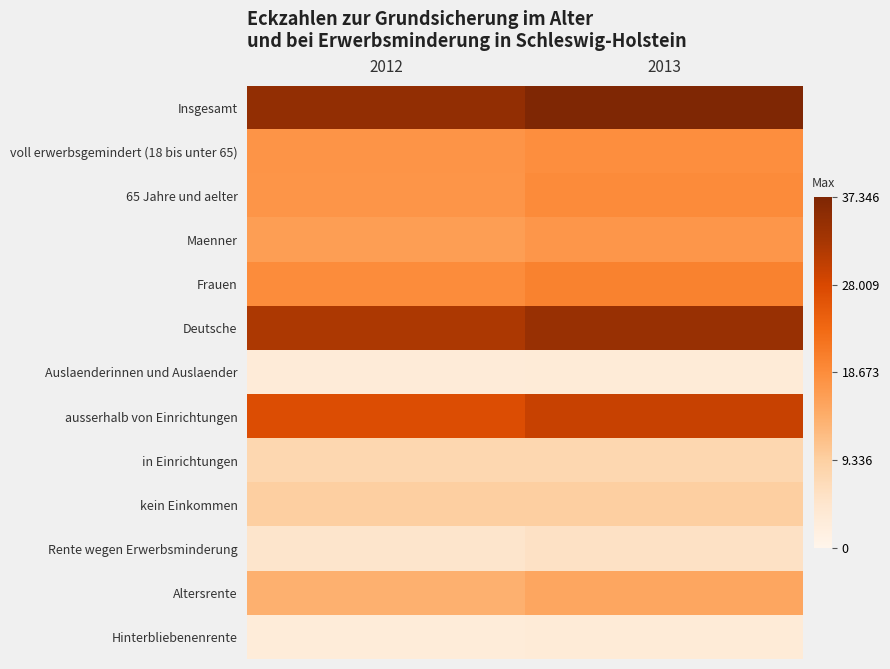

Reading right to left, transcribe all the data shown in this chart.

Insgesamt: 2013=37346	2012=34982
voll erwerbsgemindert (18 bis unter 65): 2013=18457	2012=17549
65 Jahre und aelter: 2013=18889	2012=17433
Maenner: 2013=17341	2012=16275
Frauen: 2013=20005	2012=18707
Deutsche: 2013=34237	2012=31990
Auslaenderinnen und Auslaender: 2013=3109	2012=2992
ausserhalb von Einrichtungen: 2013=29524	2012=27247
in Einrichtungen: 2013=7822	2012=7735
kein Einkommen: 2013=9469	2012=9394
Rente wegen Erwerbsminderung: 2013=5562	2012=4821
Altersrente: 2013=15148	2012=13705
Hinterbliebenenrente: 2013=3072	2012=2836